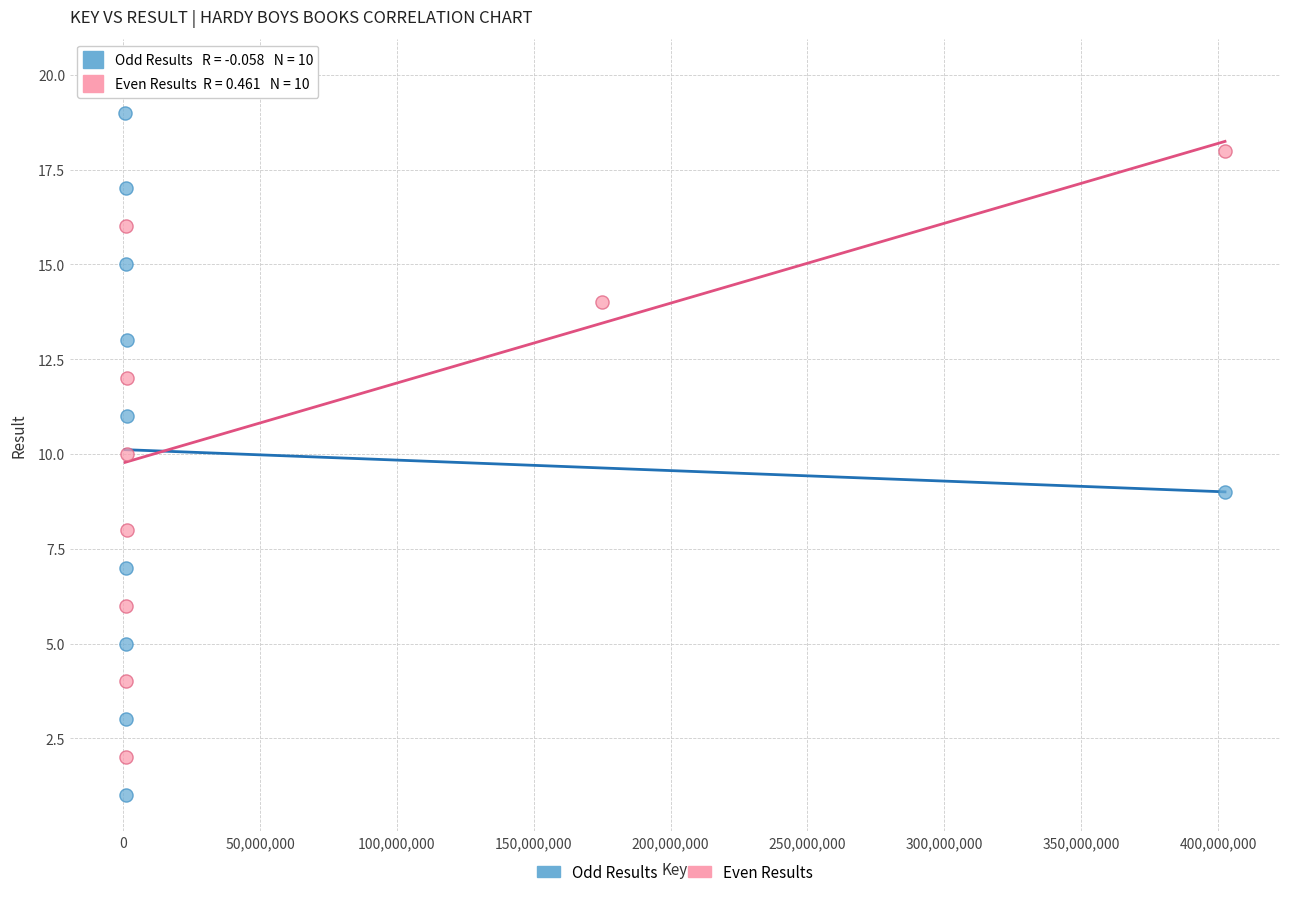

Which series reaches the minimum Y coordinate?

Odd Results